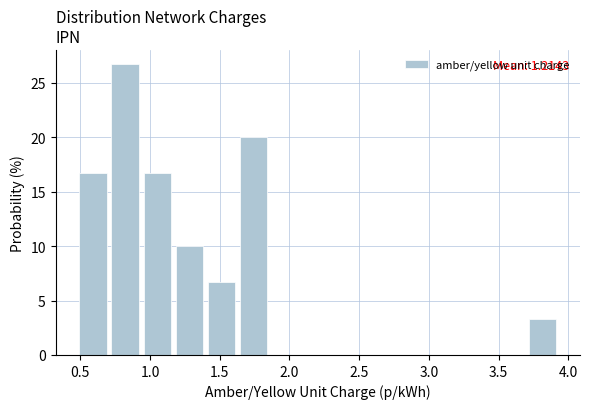

Which range on the x-axis has the tallest bar?

0.70 to 0.95